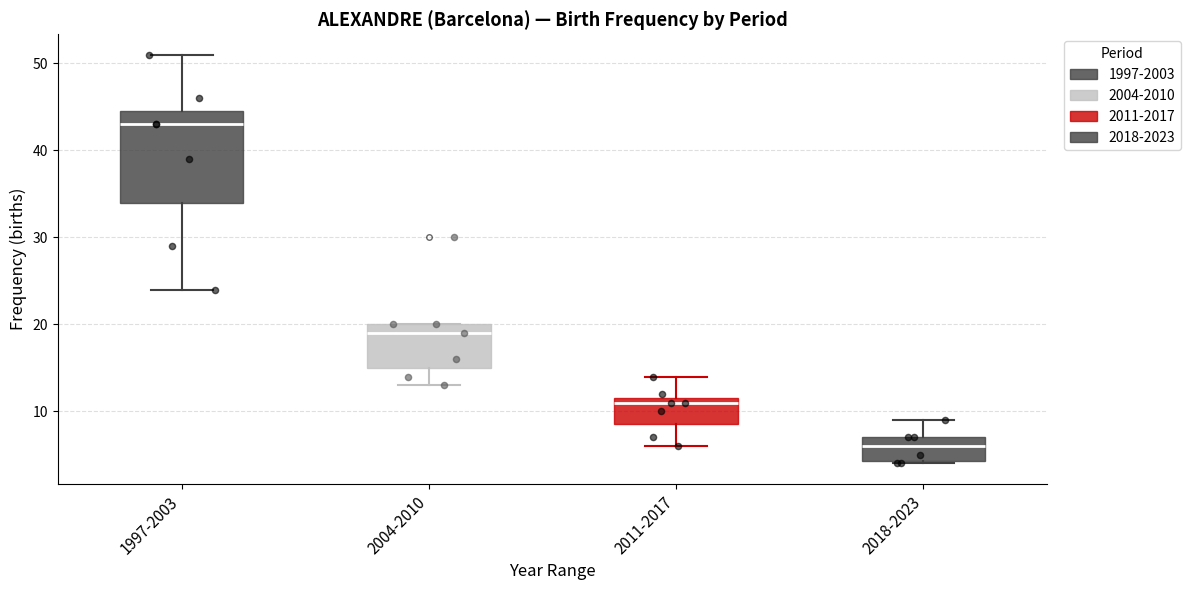

Where is the upper edge of the box for 2011-2017 on the y-axis? The values are not printed on the chart, so give them approximately, as read against the axis.

12